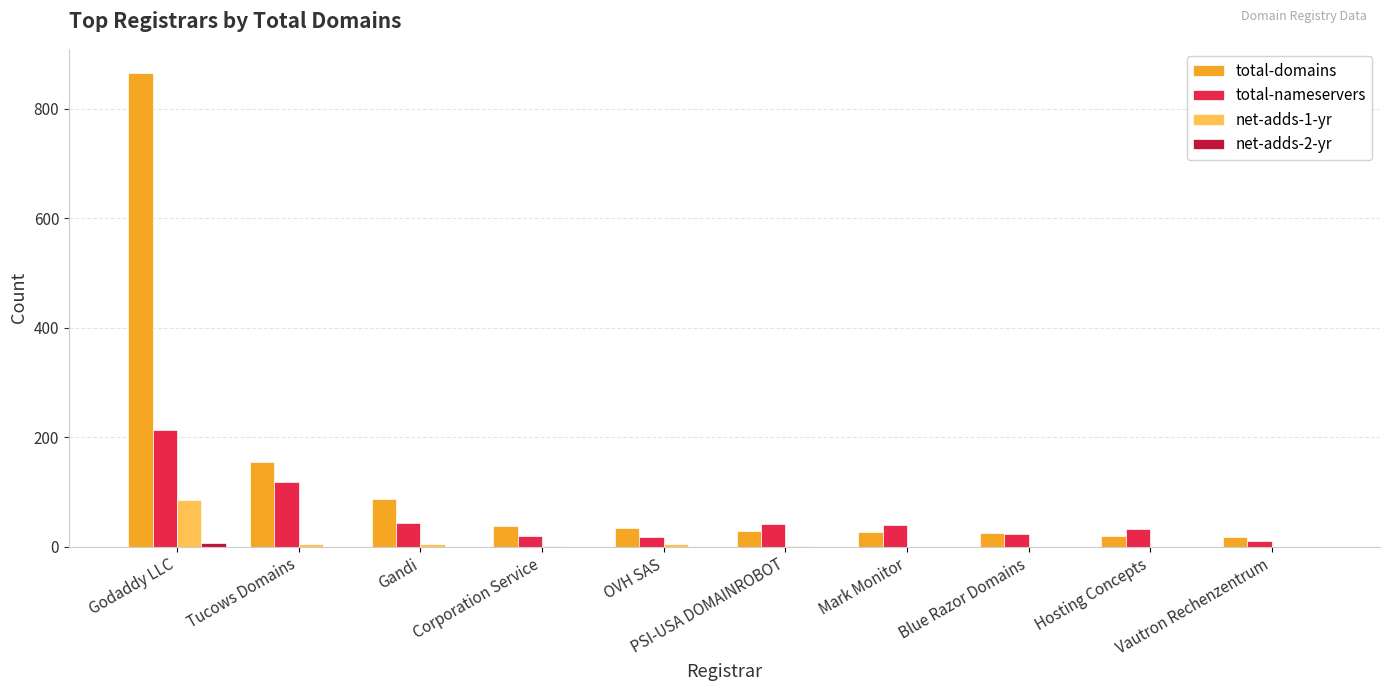

What is the maximum value shown in the chart?

866